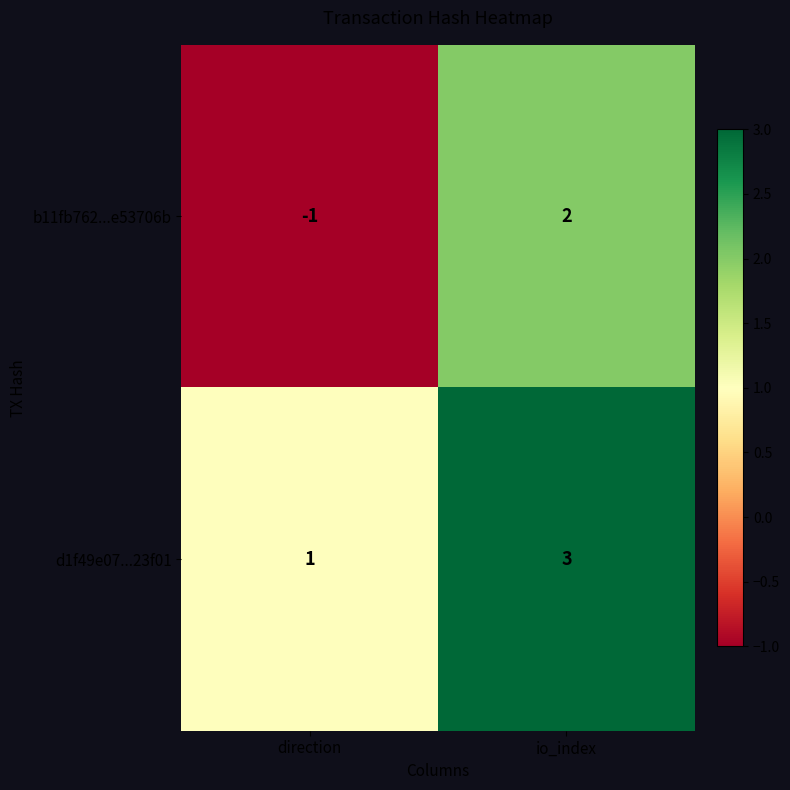

How many data points does each series have?

2